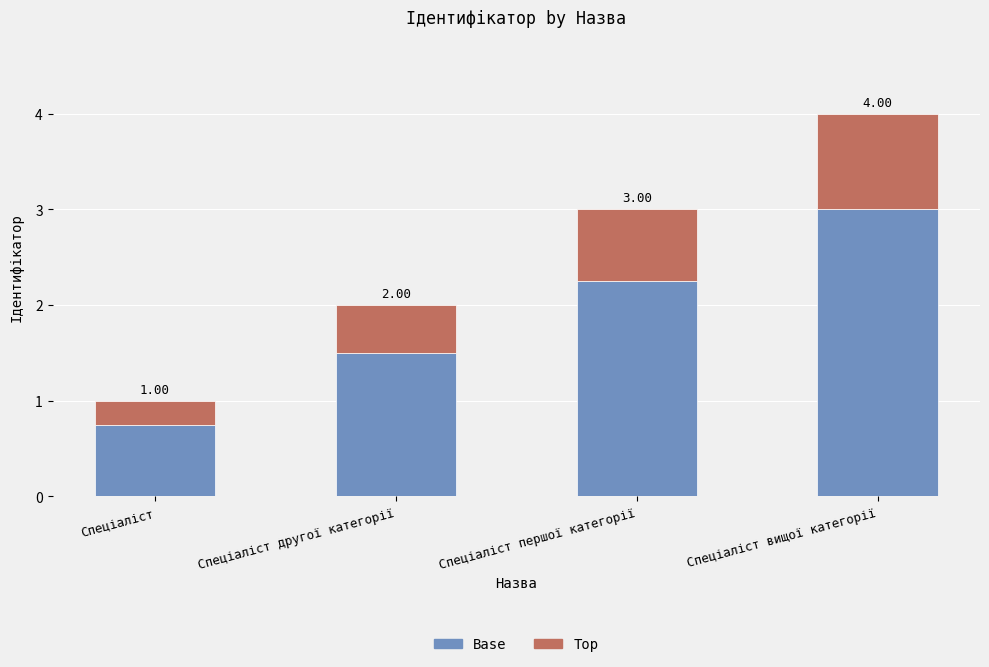

Which category has the highest value in the Base series?

Спеціаліст вищої категорії